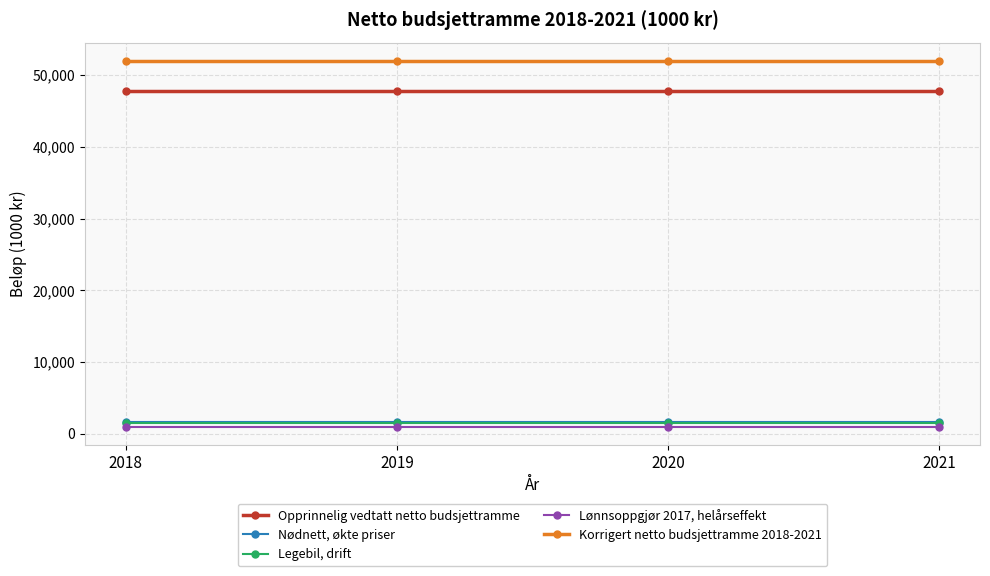

True or false: Legebil, drift and Korrigert netto budsjettramme 2018-2021 intersect in this chart.

False